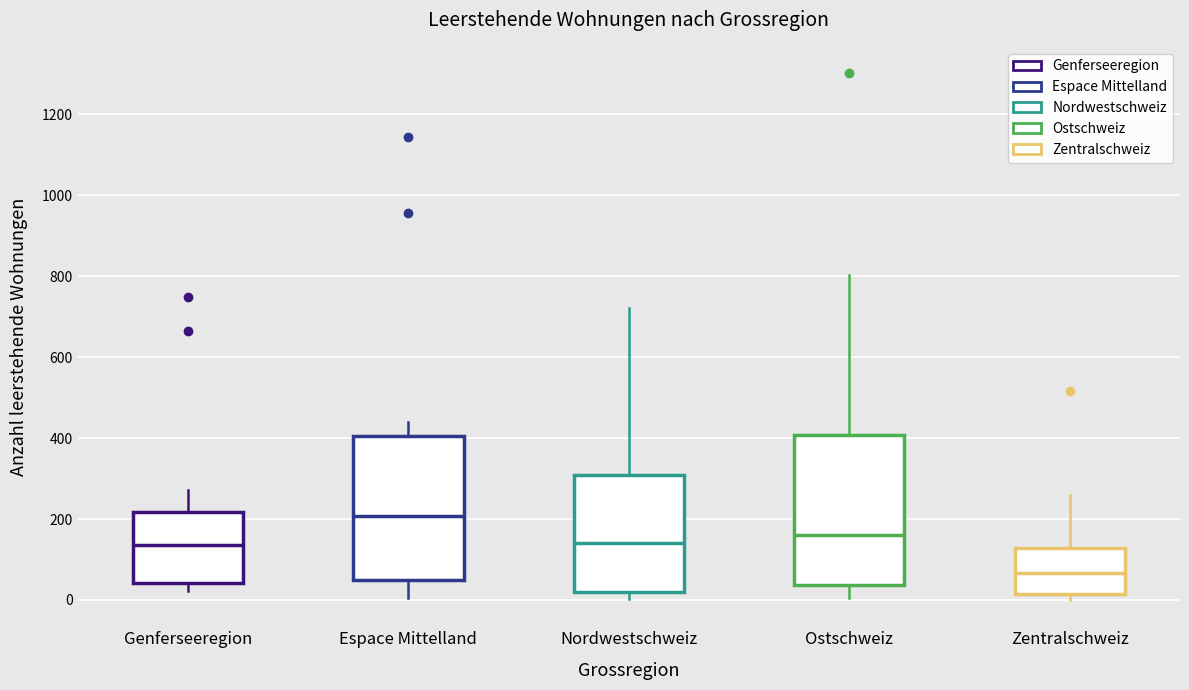

Which box has the lowest median line?

Zentralschweiz